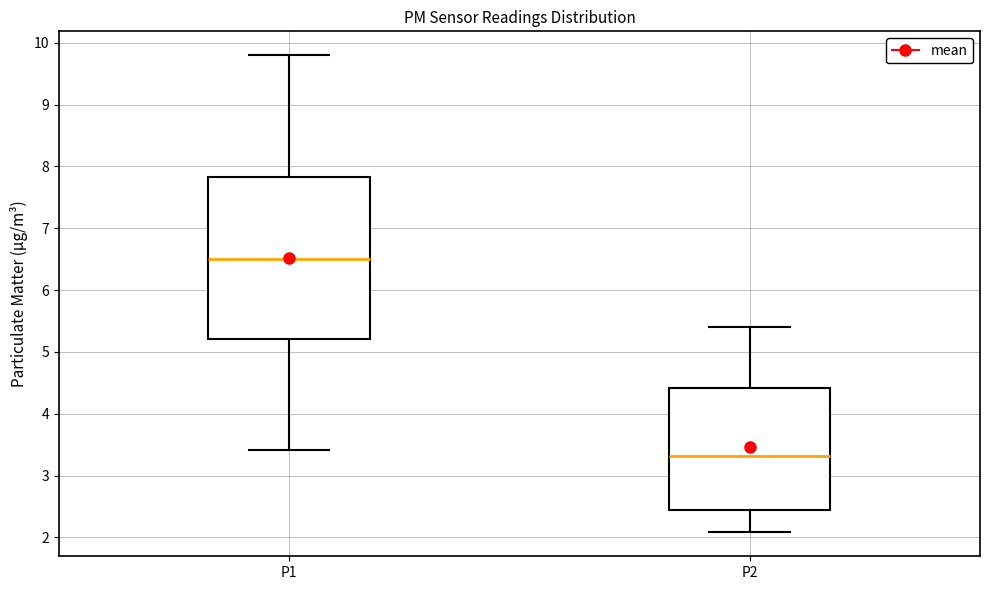

Where is the upper edge of the box for P1 on the y-axis? The values are not printed on the chart, so give them approximately, as read against the axis.

7.8